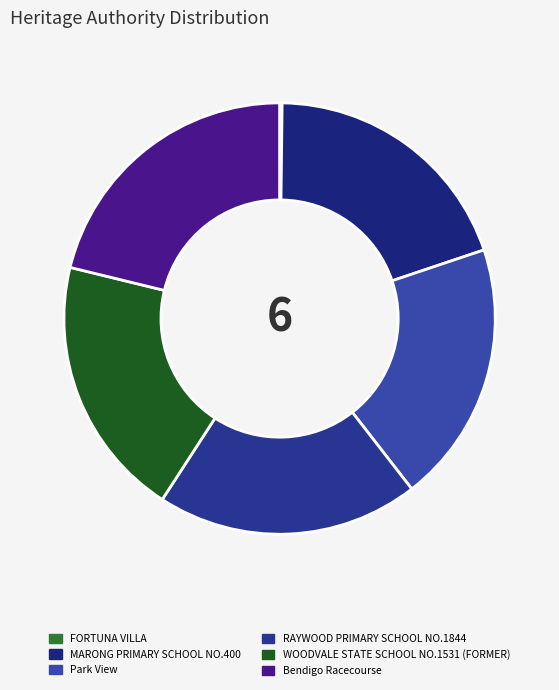

To the nearest percent, what portion does WOODVALE STATE SCHOOL NO.1531 (FORMER) represent?

20%